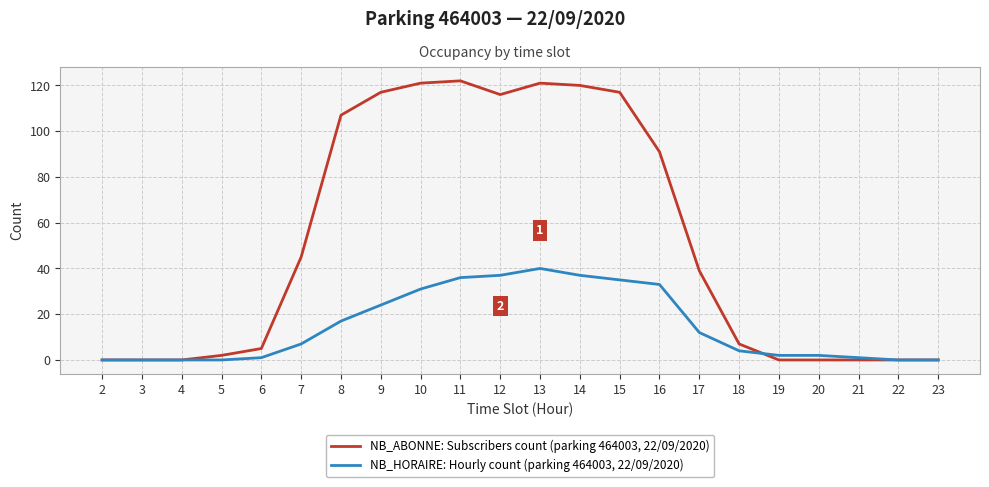

Reading left to right, what are all the values shown in this chart?

NB_ABONNE: Subscribers count (parking 464003, 22/09/2020): 2=0	3=0	4=0	5=2	6=5	7=45	8=107	9=117	10=121	11=122	12=116	13=121	14=120	15=117	16=91	17=39	18=7	19=0	20=0	21=0	22=0	23=0
NB_HORAIRE: Hourly count (parking 464003, 22/09/2020): 2=0	3=0	4=0	5=0	6=1	7=7	8=17	9=24	10=31	11=36	12=37	13=40	14=37	15=35	16=33	17=12	18=4	19=2	20=2	21=1	22=0	23=0